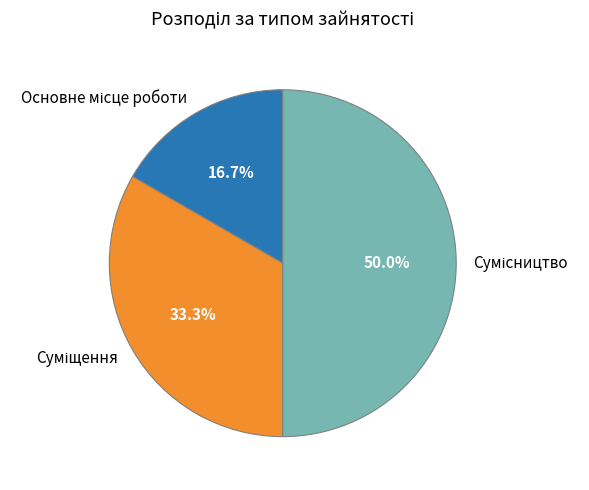

Is the sum of Суміщення and Сумісництво greater than half?

Yes